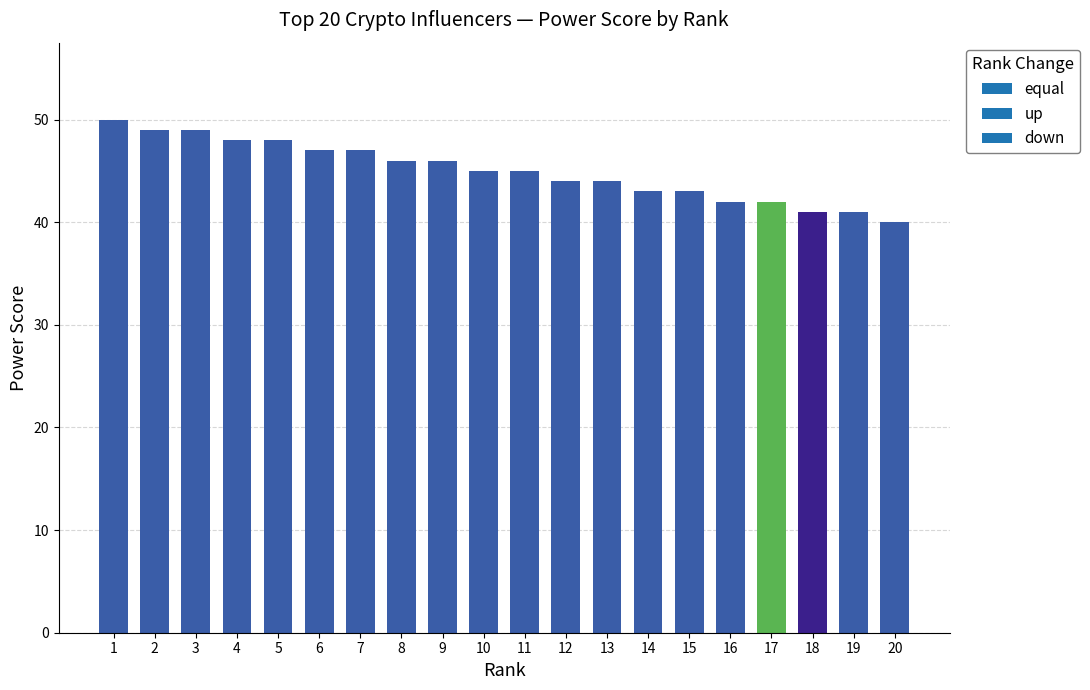

How many bars are there in total?

20